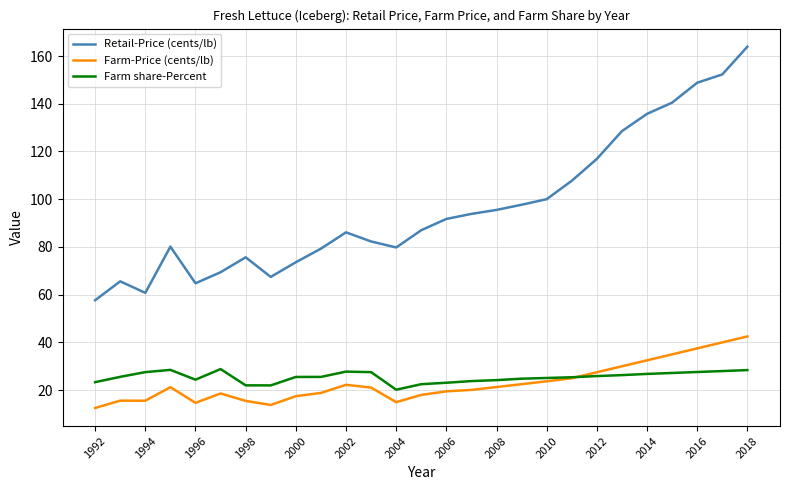

What is the difference between the second highest and second lowest values in the Retail-Price (cents/lb) series?

91.5